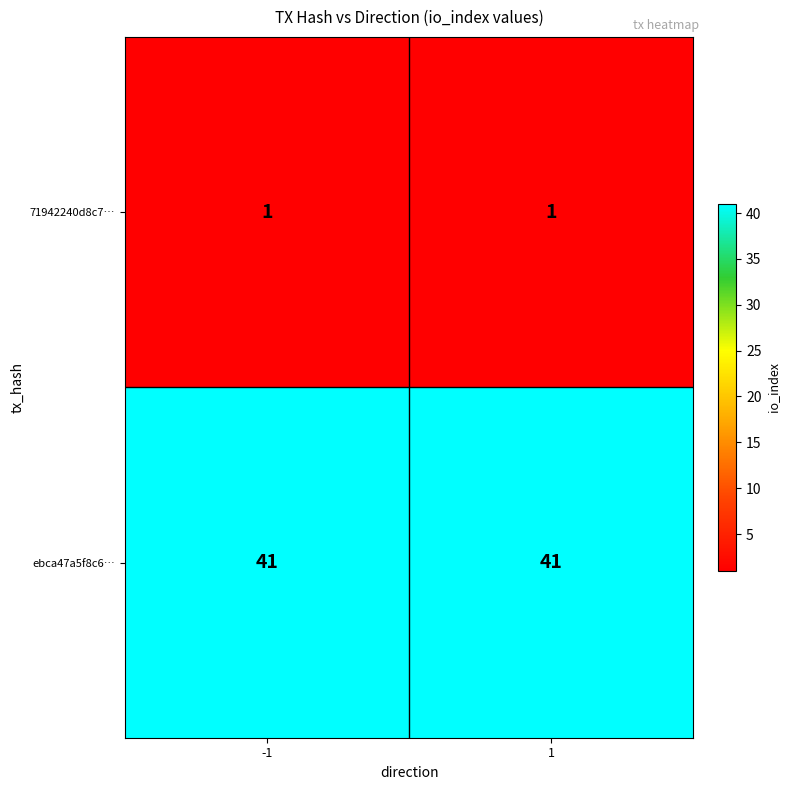

Which series has the largest total across all categories?

ebca47a5f8c6…